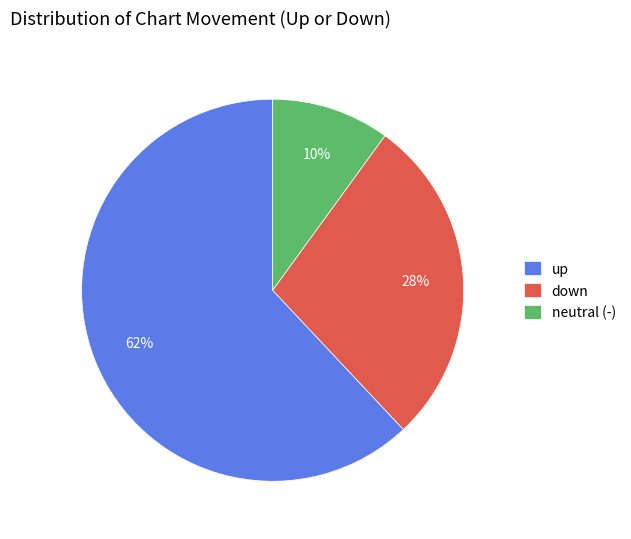

Count the number of slices in the pie.

3